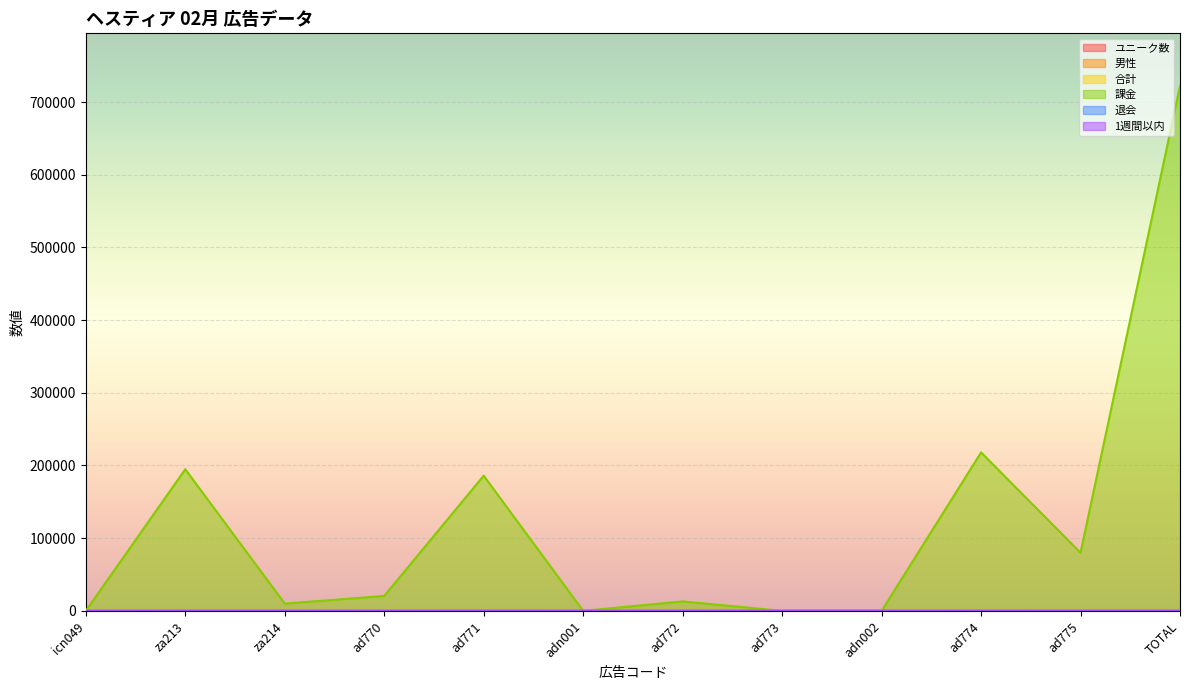

What are all the series names shown in the legend?

ユニーク数, 男性, 合計, 課金, 退会, 1週間以内